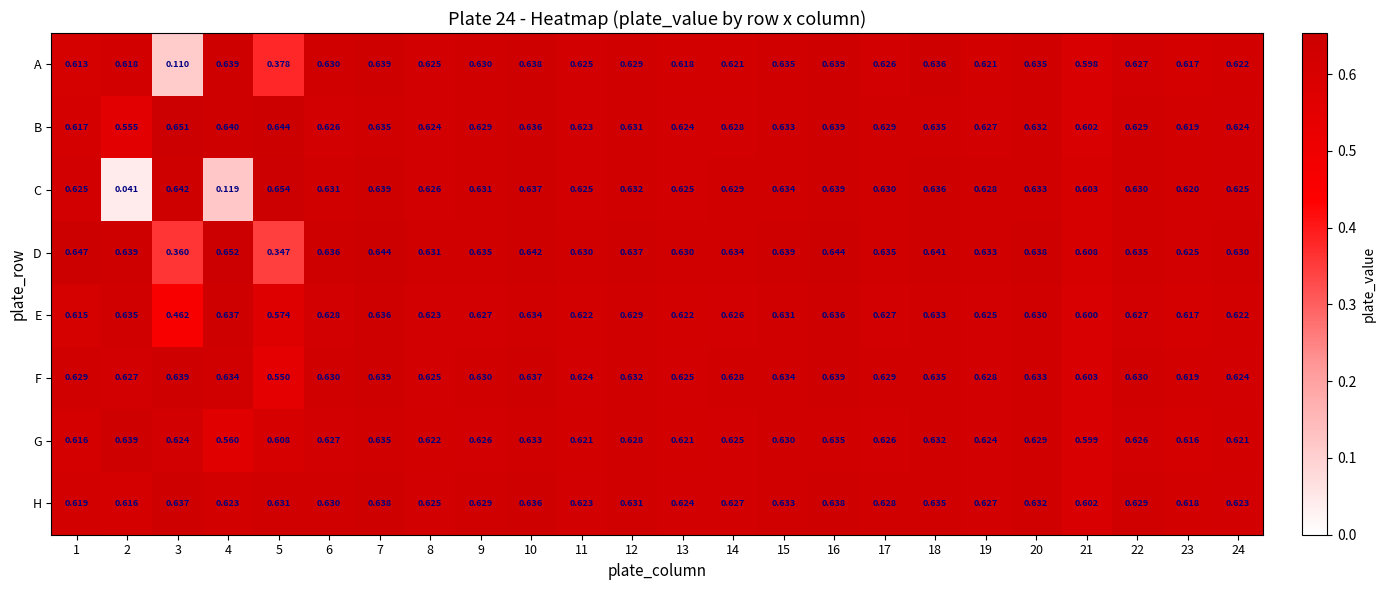

Which series has the largest total across all categories?

H